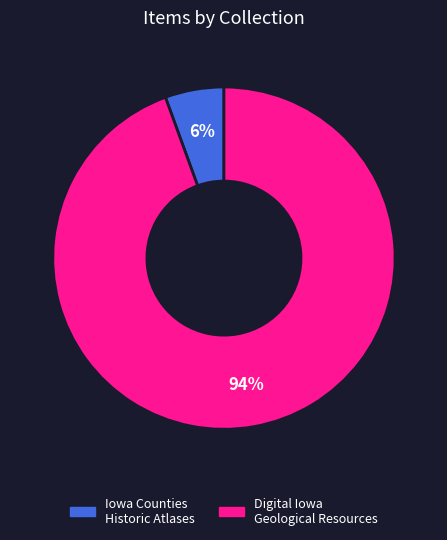

Between Iowa Counties Historic Atlases and Digital Iowa Geological Resources, which is larger?

Digital Iowa Geological Resources